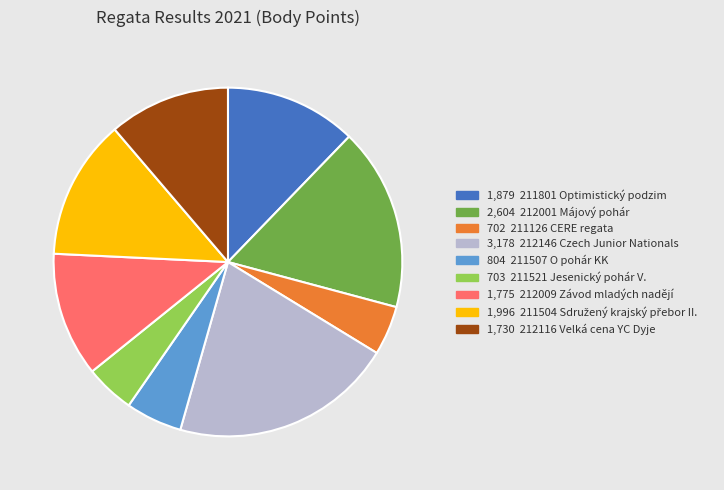

Count the number of slices in the pie.

9